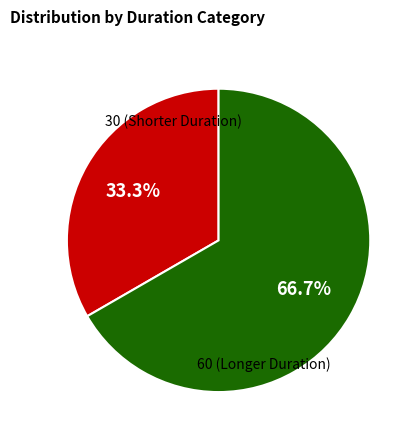

How many slices are in this pie chart?

2